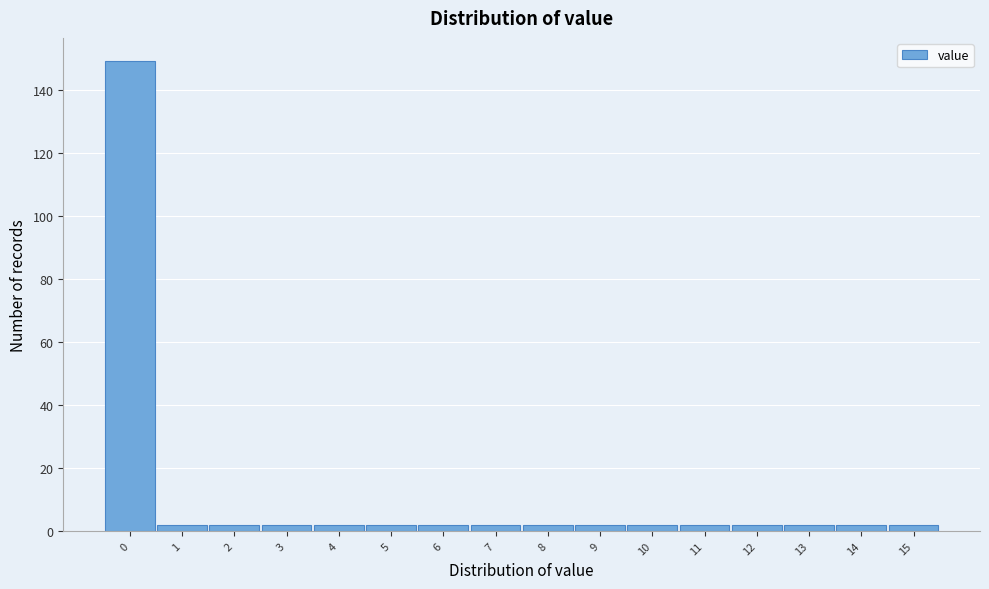

Reading left to right, transcribe this chart: for each bar, give the range it covers on the x-axis and its height. The values are not printed on the chart, so give them approximately, as read against the axis.

-0.5 to 0.5: 150
0.5 to 1.5: 2
1.5 to 2.5: 2
2.5 to 3.5: 2
3.5 to 4.5: 2
4.5 to 5.5: 2
5.5 to 6.5: 2
6.5 to 7.5: 2
7.5 to 8.5: 2
8.5 to 9.5: 2
9.5 to 10.5: 2
10.5 to 11.5: 2
11.5 to 12.5: 2
12.5 to 13.5: 2
13.5 to 14.5: 2
14.5 to 15.5: 2